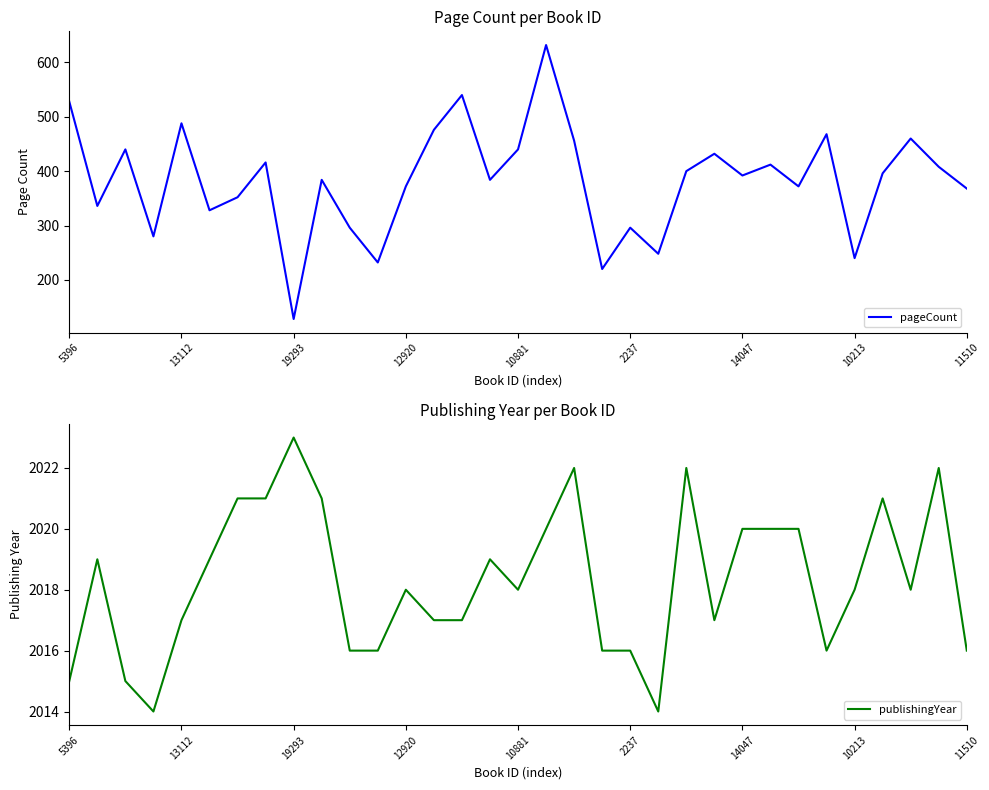

Is it true that pageCount equals 128 at 19293?

True